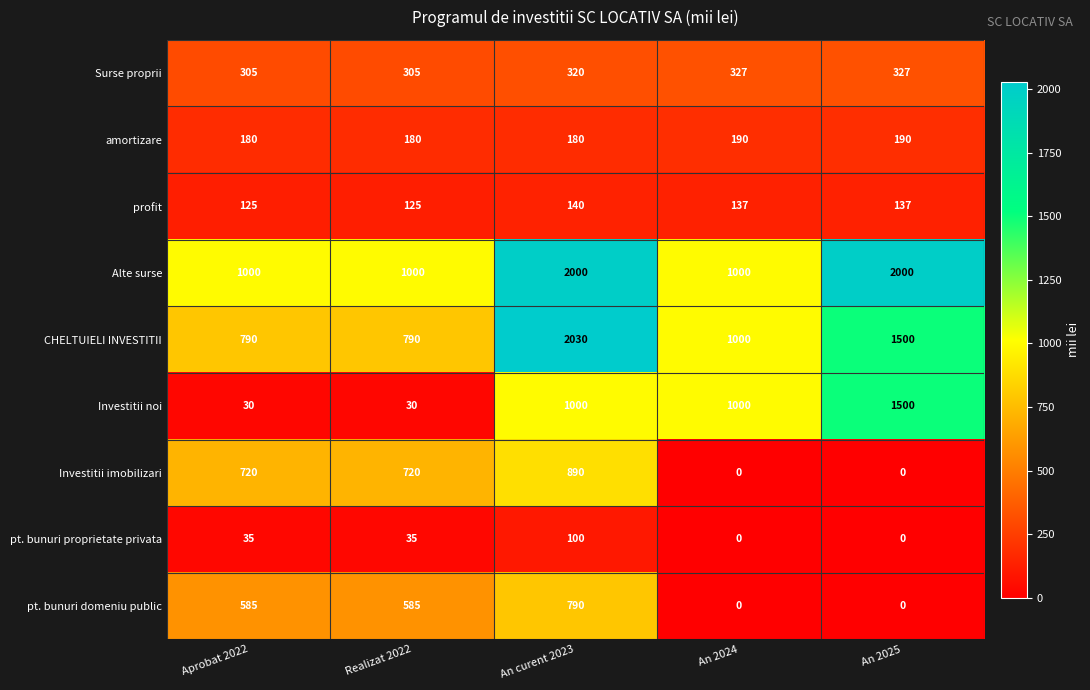

What value does the pt. bunuri domeniu public series have at Aprobat 2022, to the nearest 50?

600